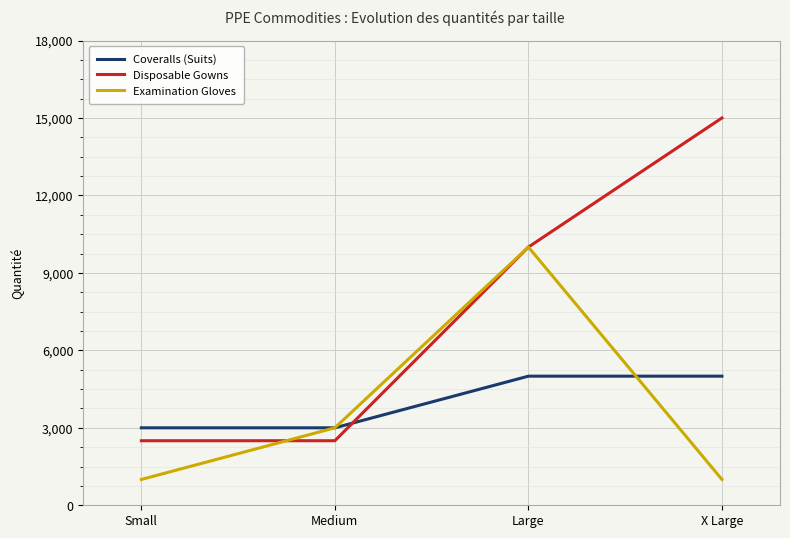

What is the approximate value of Examination Gloves at X Large?

1000